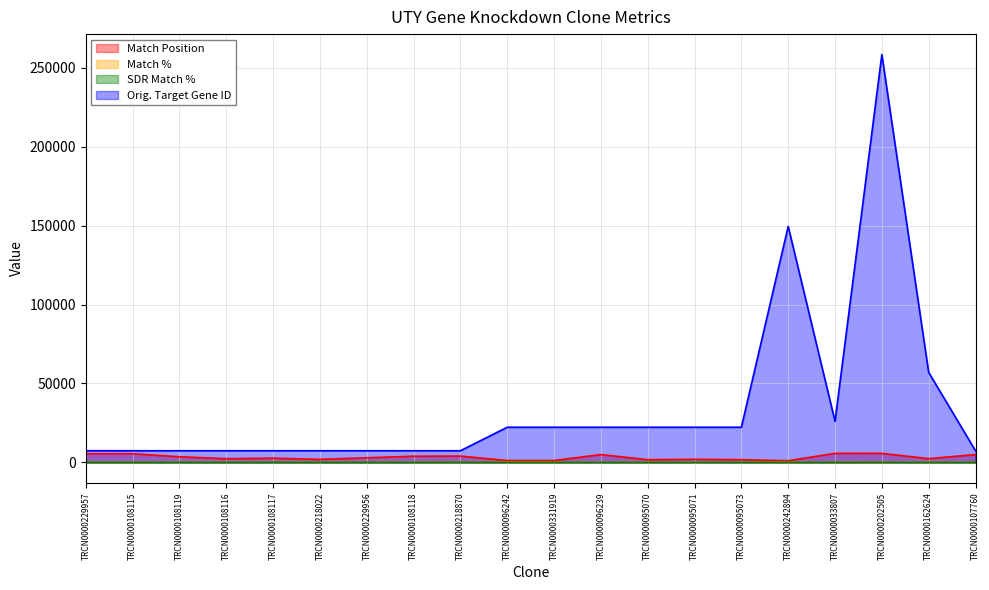

The Match Position series shows 661 at TRCN0000096242. True or false?

False